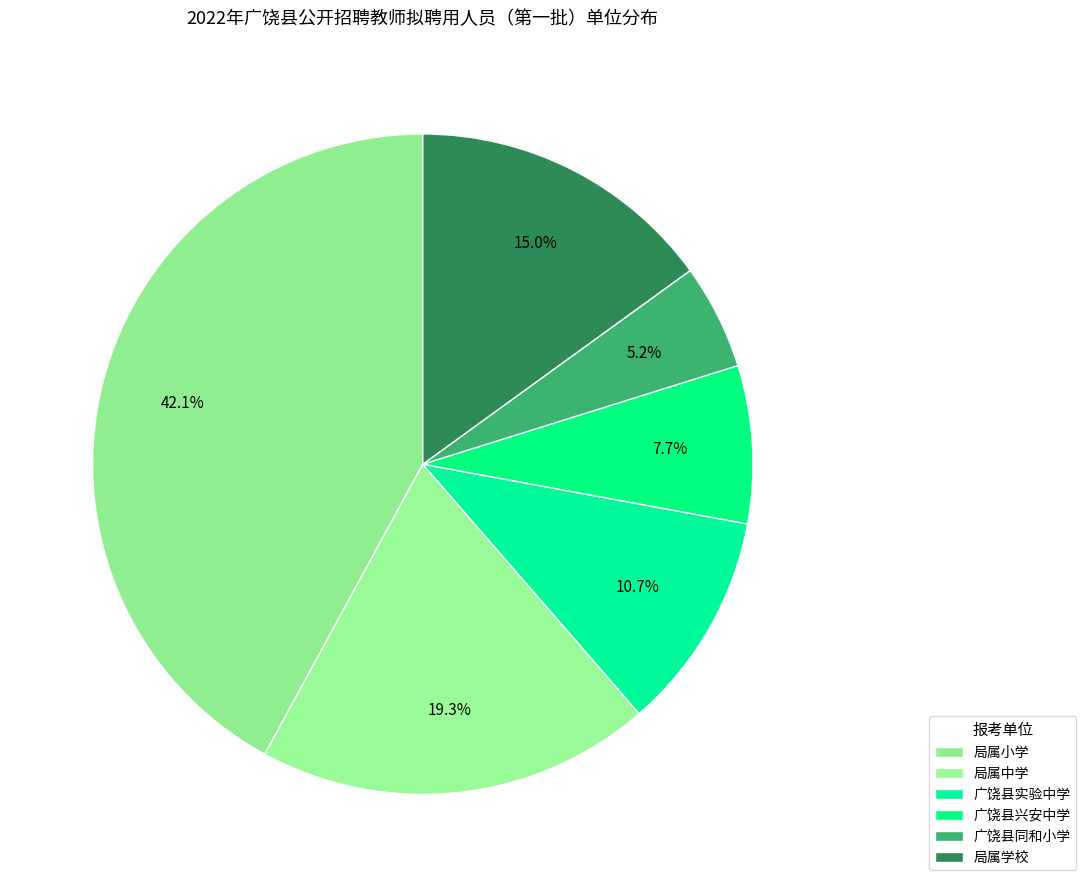

What percentage is NOT represented by 局属小学?

57.9%